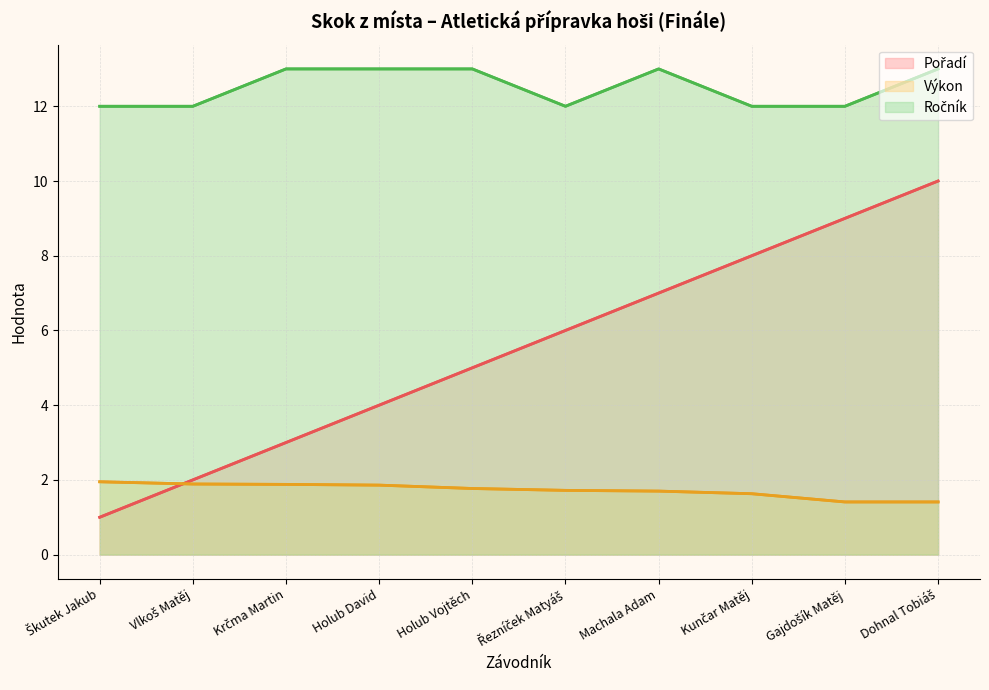

What is the value of the Pořadí point at the 5th from the left?

5.0